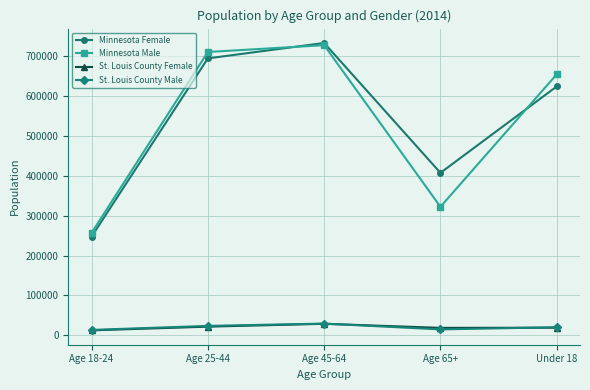

What is the difference between the highest and lowest values at Age 25-44?

689722